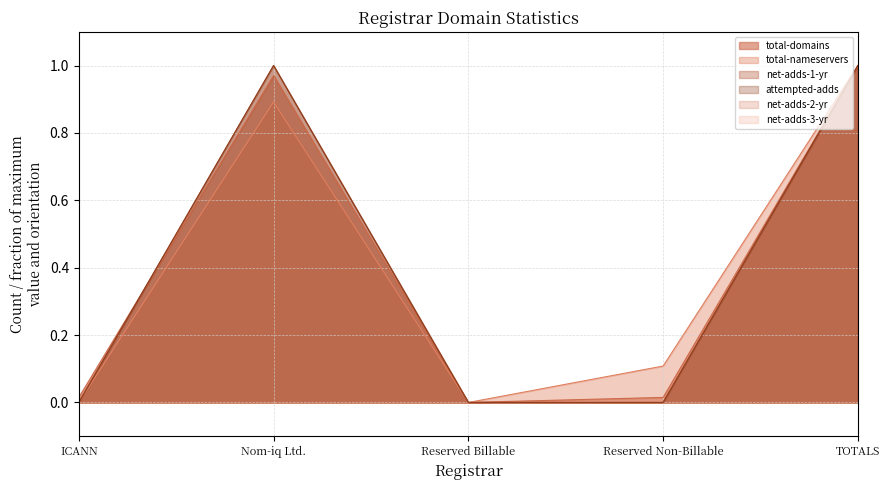

In net-adds-1-yr, how many points are higher than both neighbors (excluding endpoints)?

1